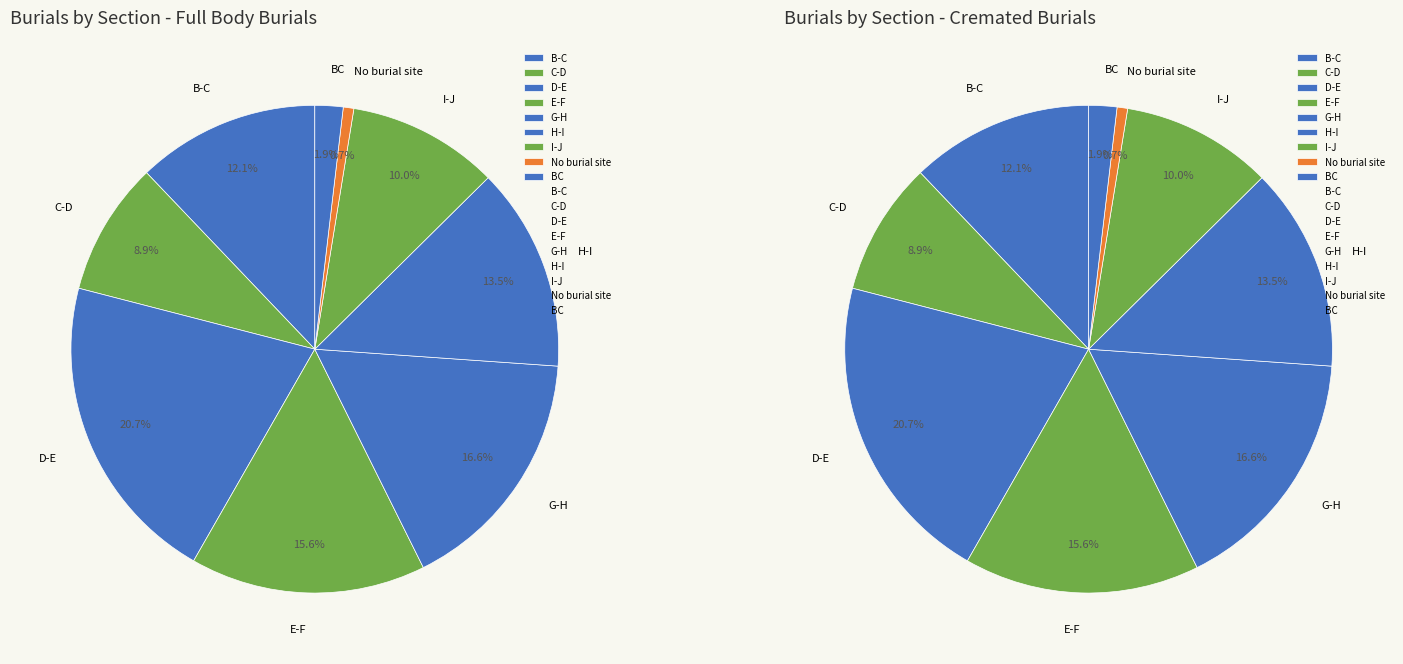

Which has a higher value, BC or H-I?

H-I